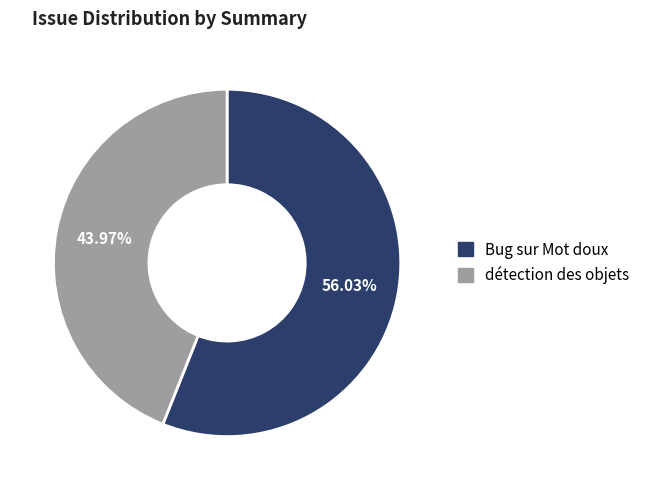

How many slices are in this pie chart?

2